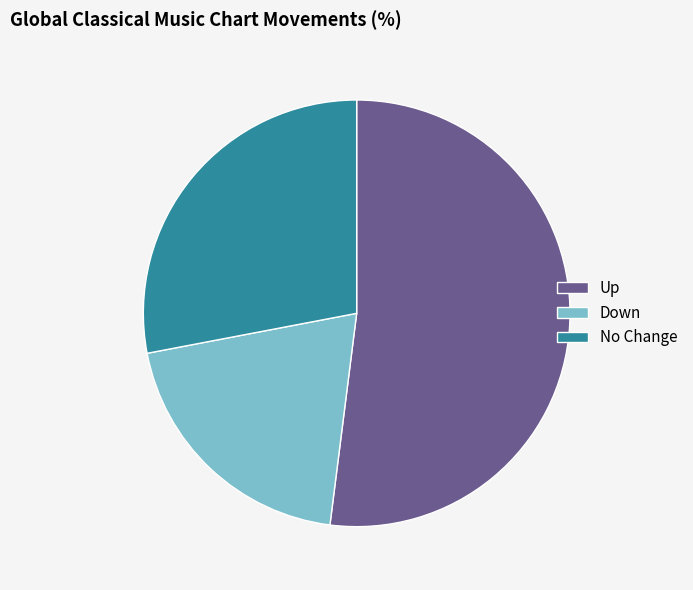

Is it true that Down is 20% of the pie?

True